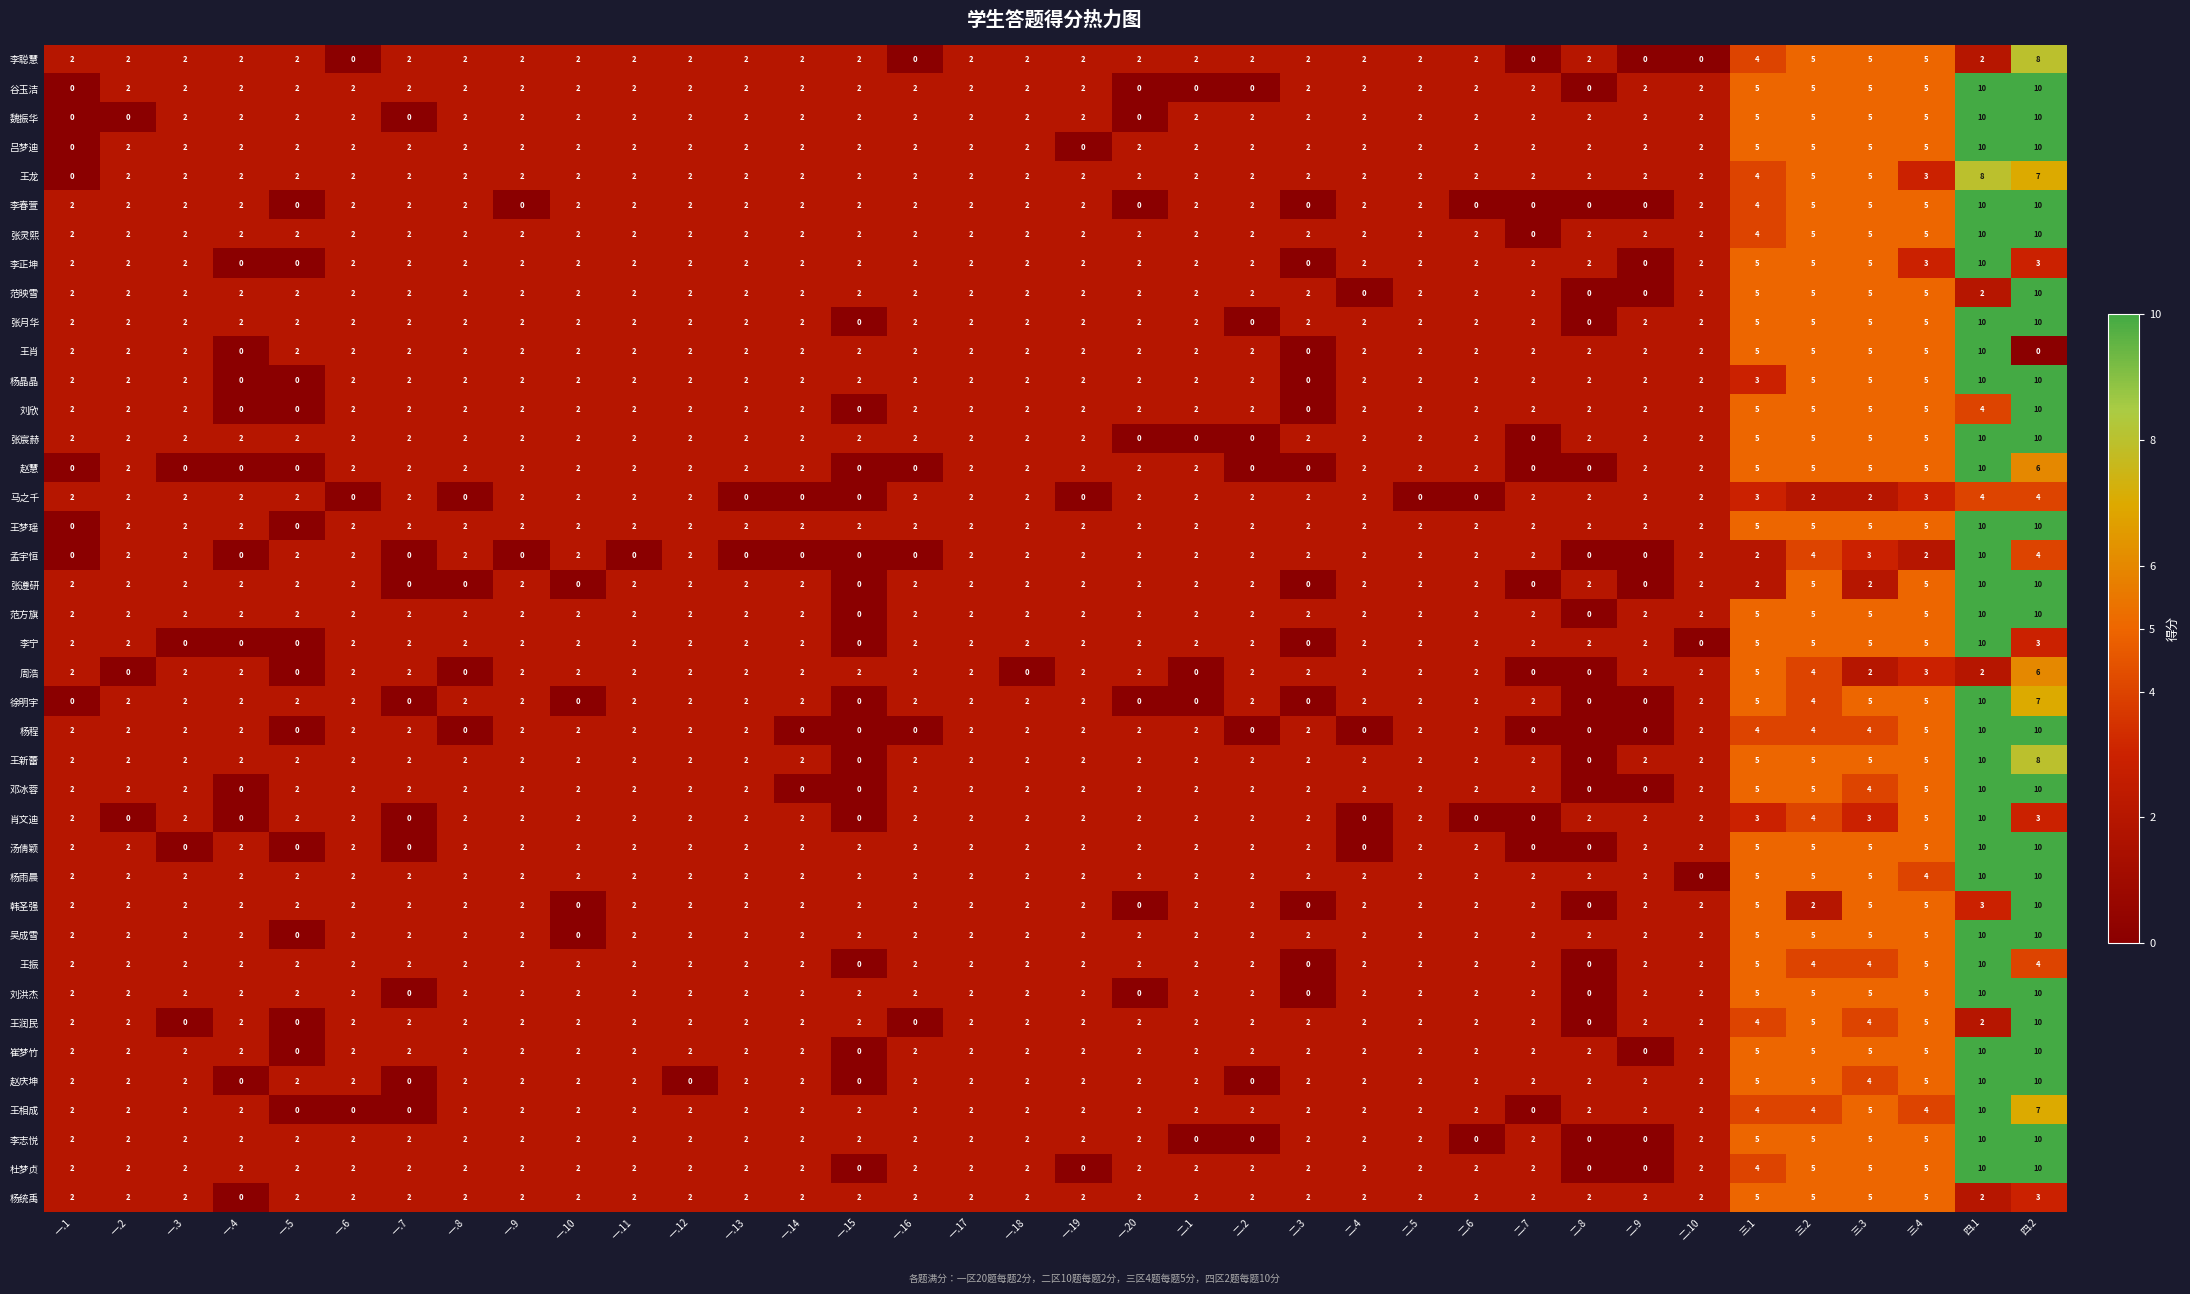

What is the difference between the highest and lowest values at 三.3?

3